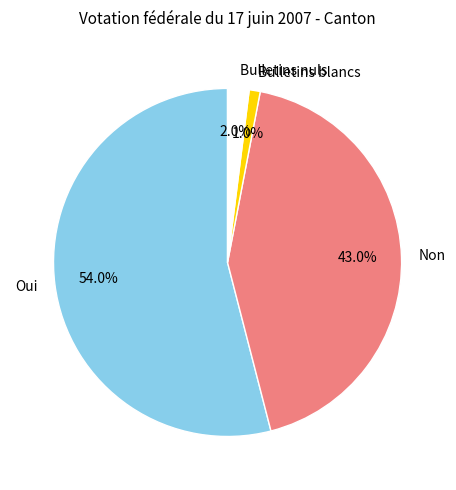

True or false: Oui accounts for 54% of the total.

True